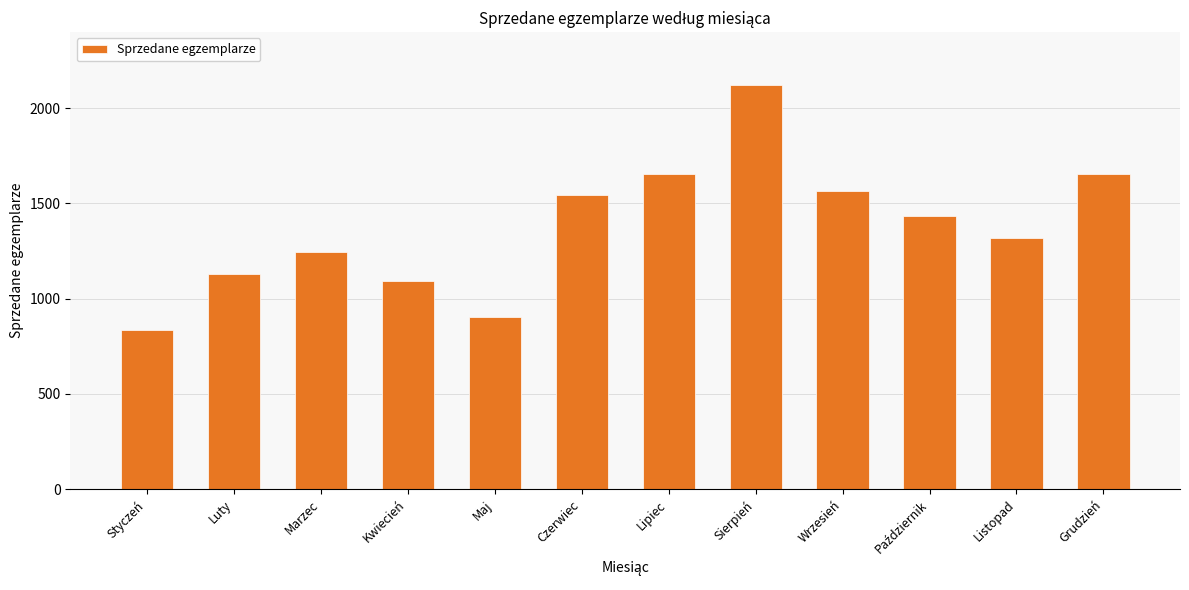

What is the approximate value at Kwiecień?

1094